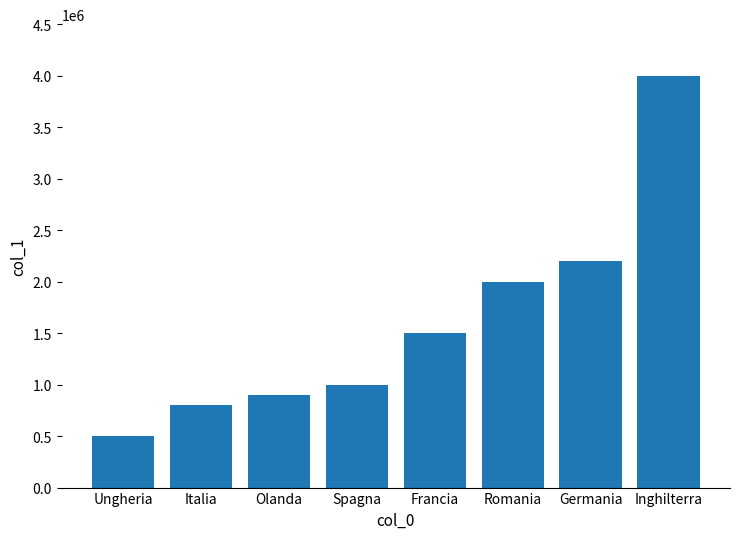

Which has a higher value, Germania or Olanda?

Germania